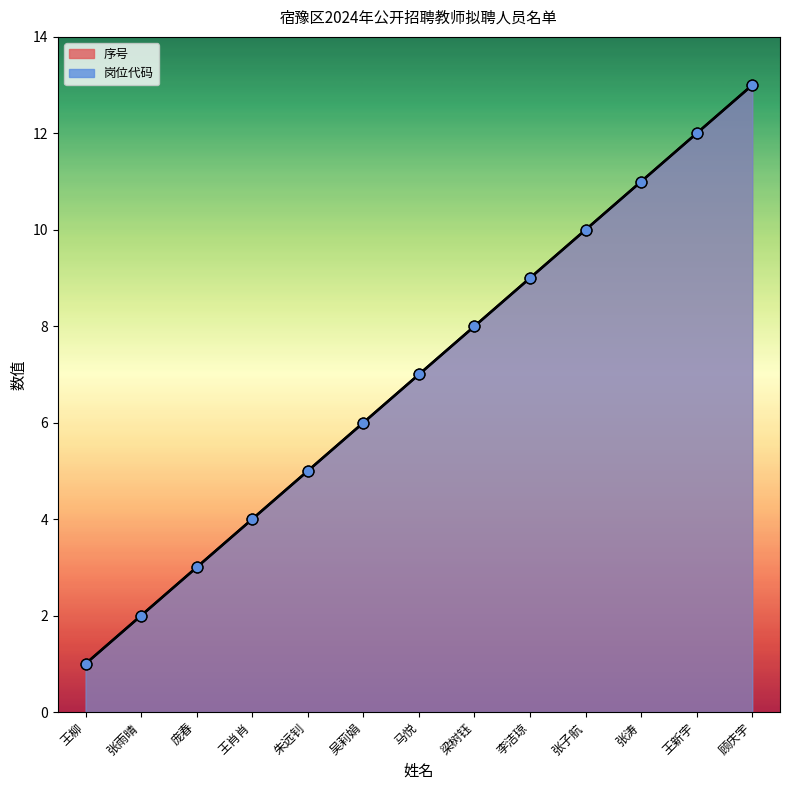

Is the value of 序号 at 马悦 greater than the value of 岗位代码 at 王肖肖?

Yes